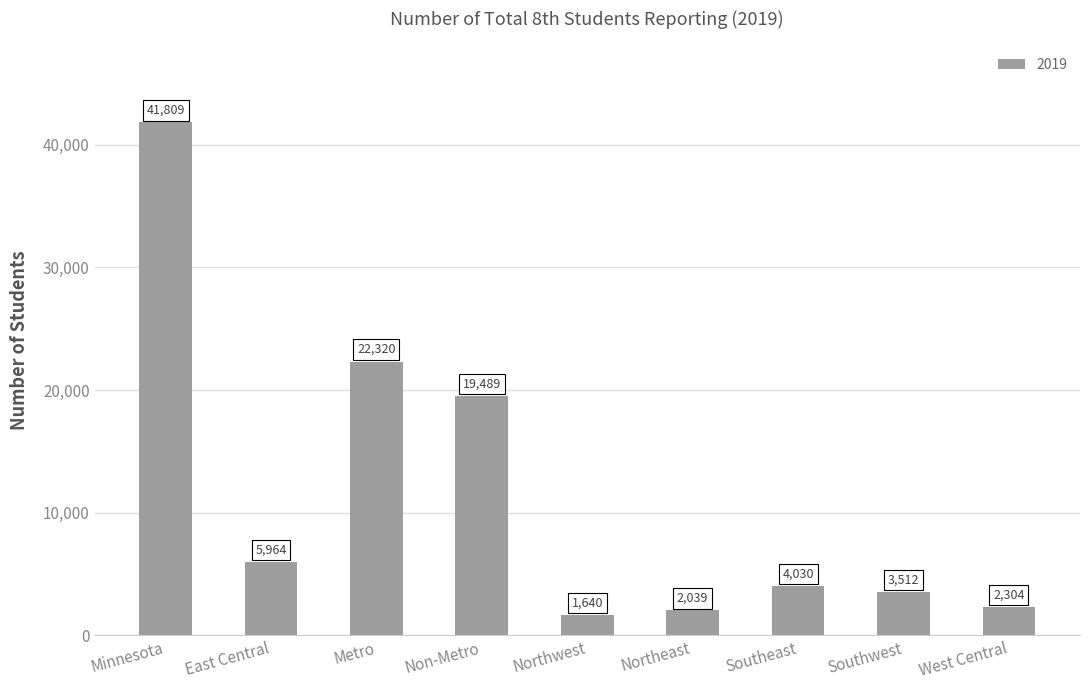

What is the minimum value shown in the chart?

1640